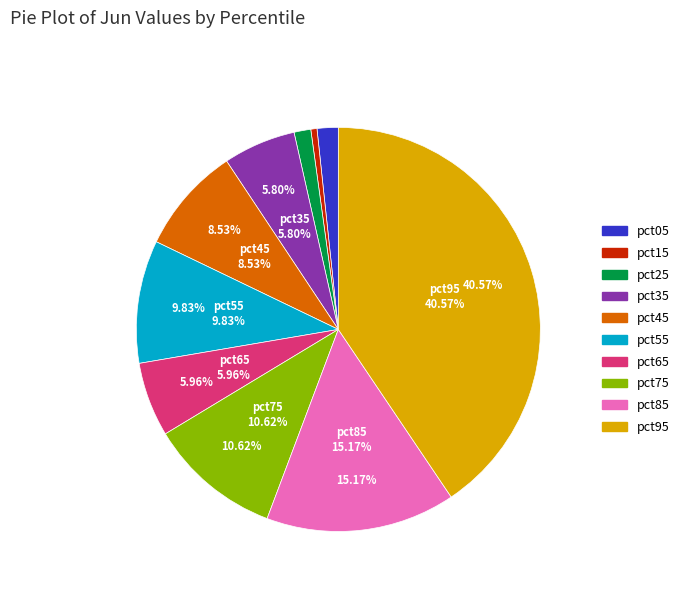

Is there a majority slice in this chart?

No